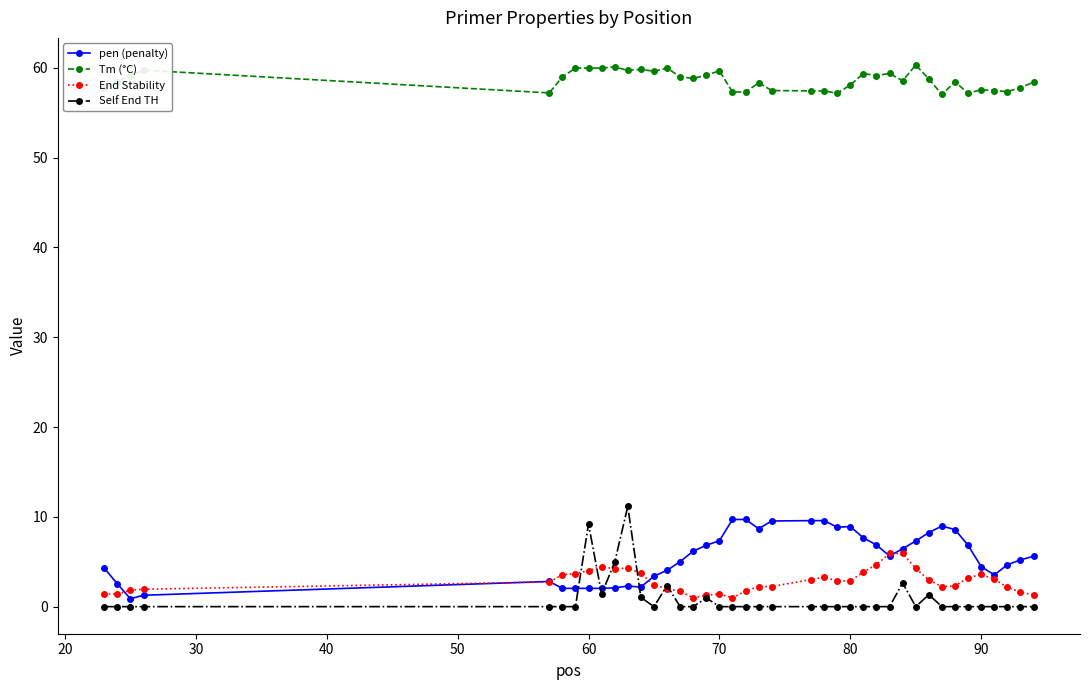

Which series has the largest total across all categories?

Tm (°C)